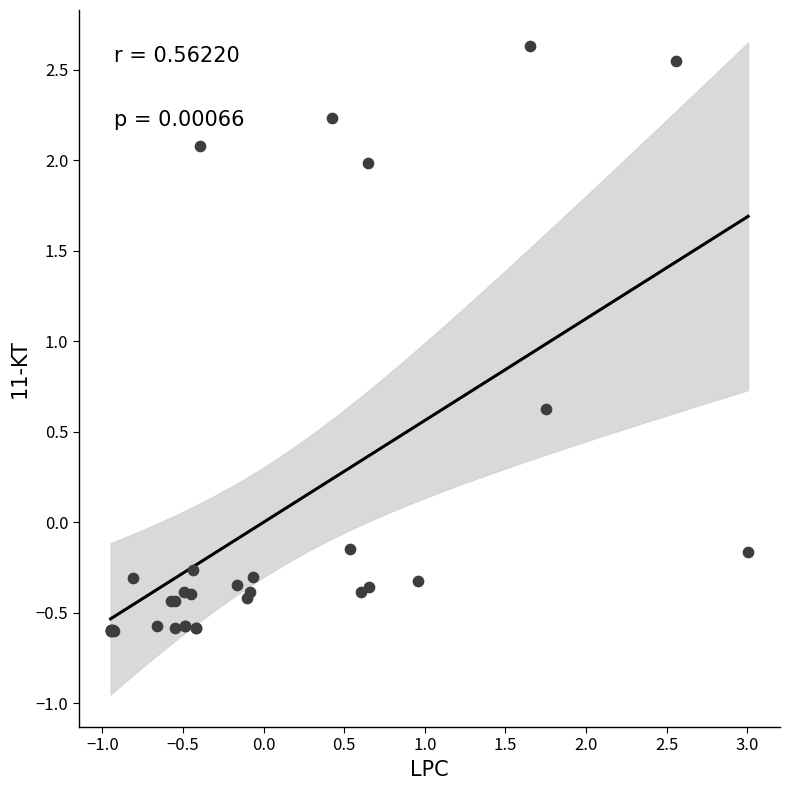

What Y value in the scatter plot is closest to 1?

0.6